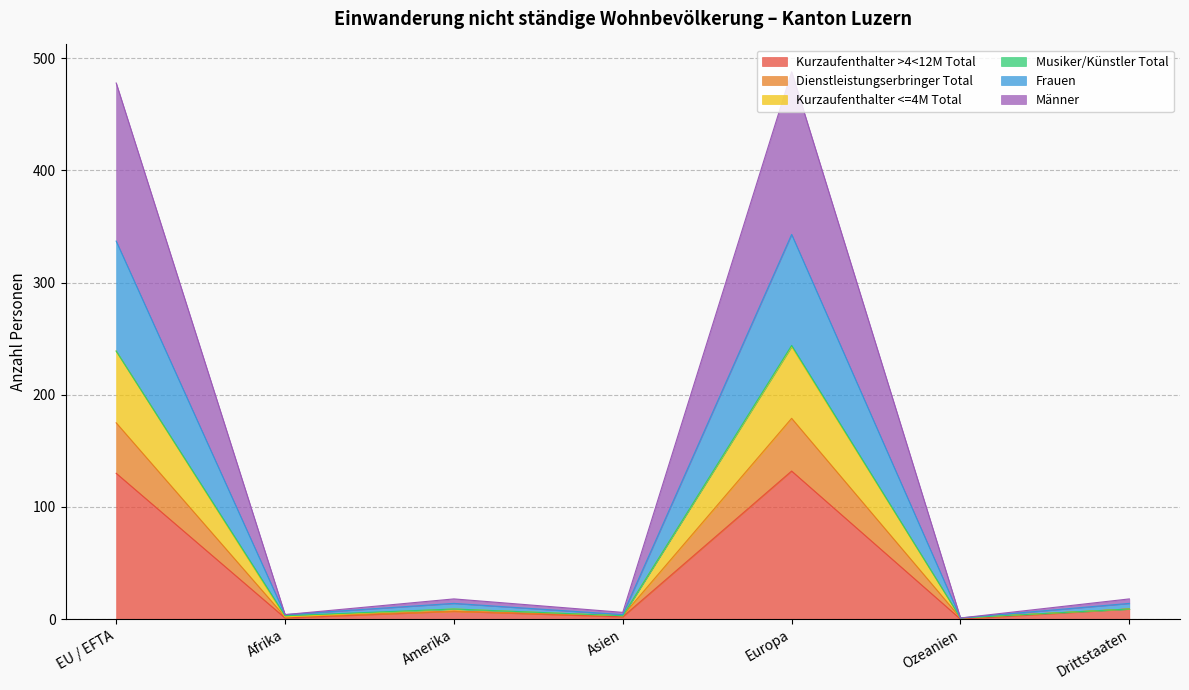

What is the minimum value for Kurzaufenthalter <=4M Total?

1